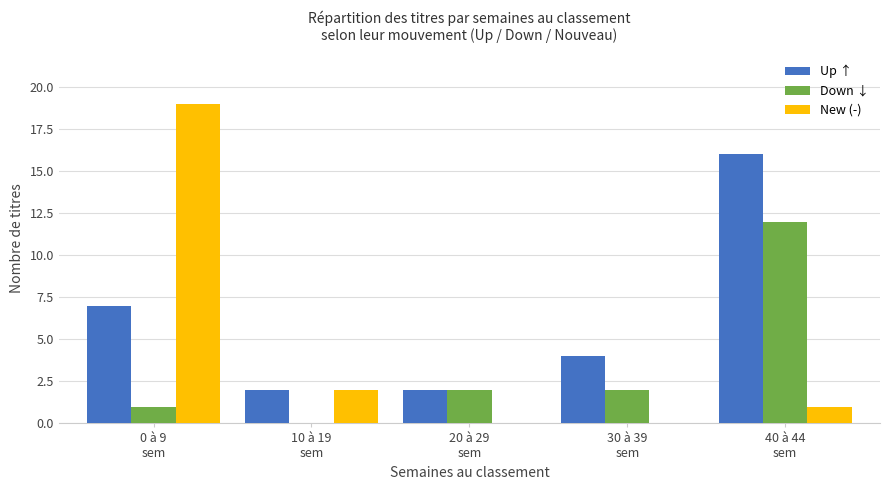

Reading left to right, list all the values displayed in this chart.

Up ↑: 7	2	2	4	16
Down ↓: 1	0	2	2	12
New (-): 19	2	0	0	1